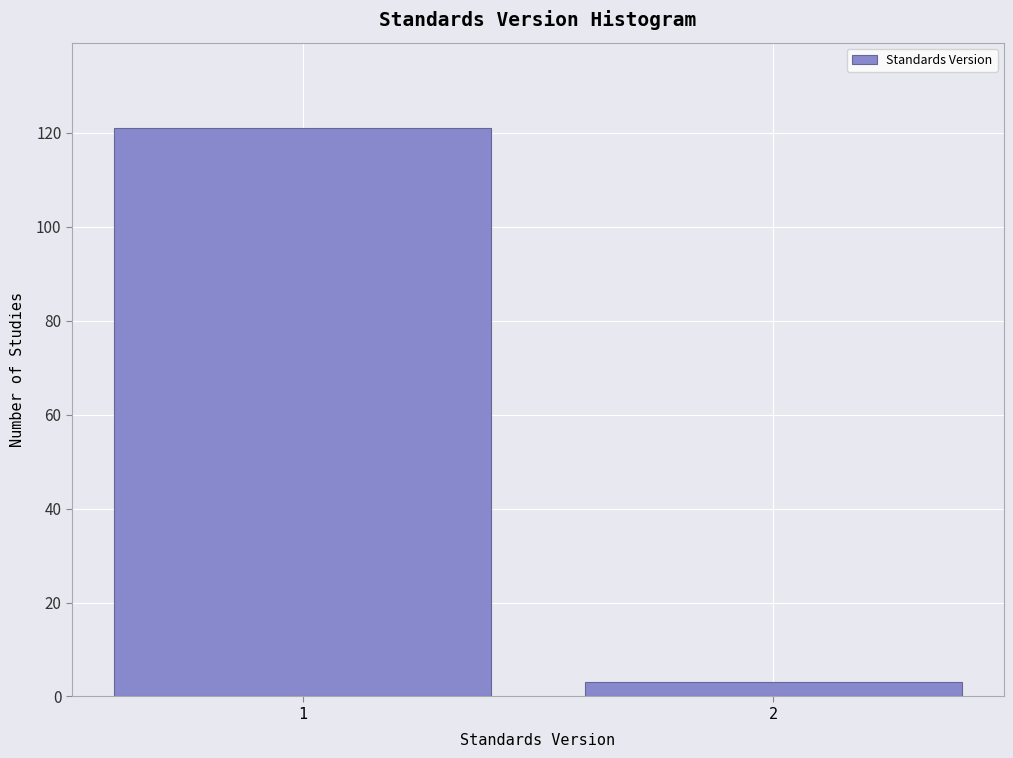

Reading left to right, extract all data points from this chart.

121	3